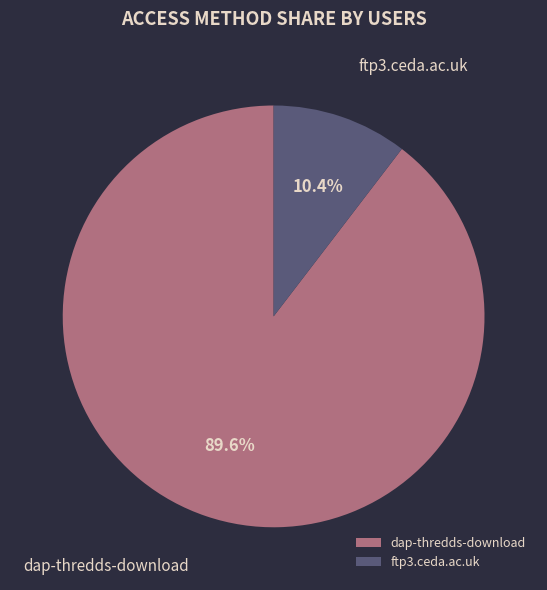

To the nearest percent, what portion does dap-thredds-download represent?

90%